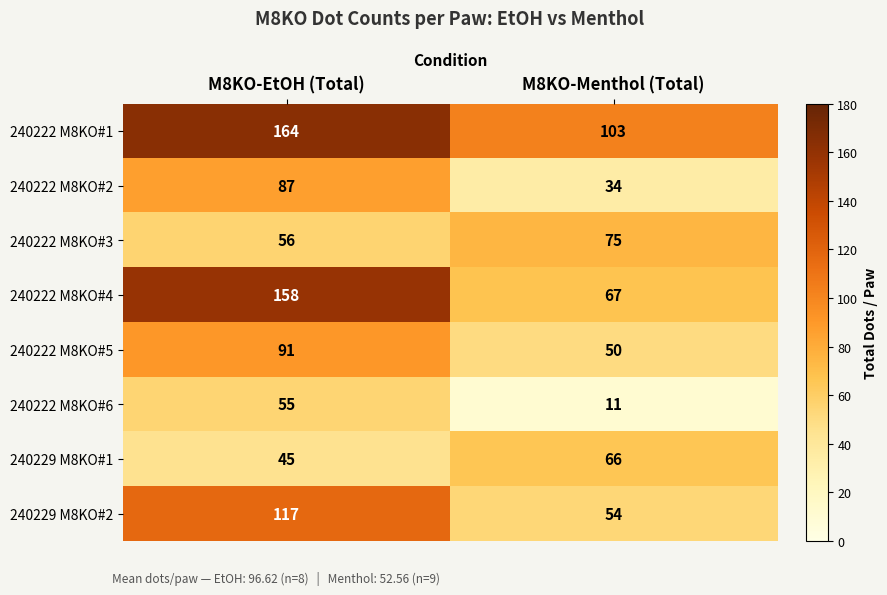

How many series are shown in this chart?

8